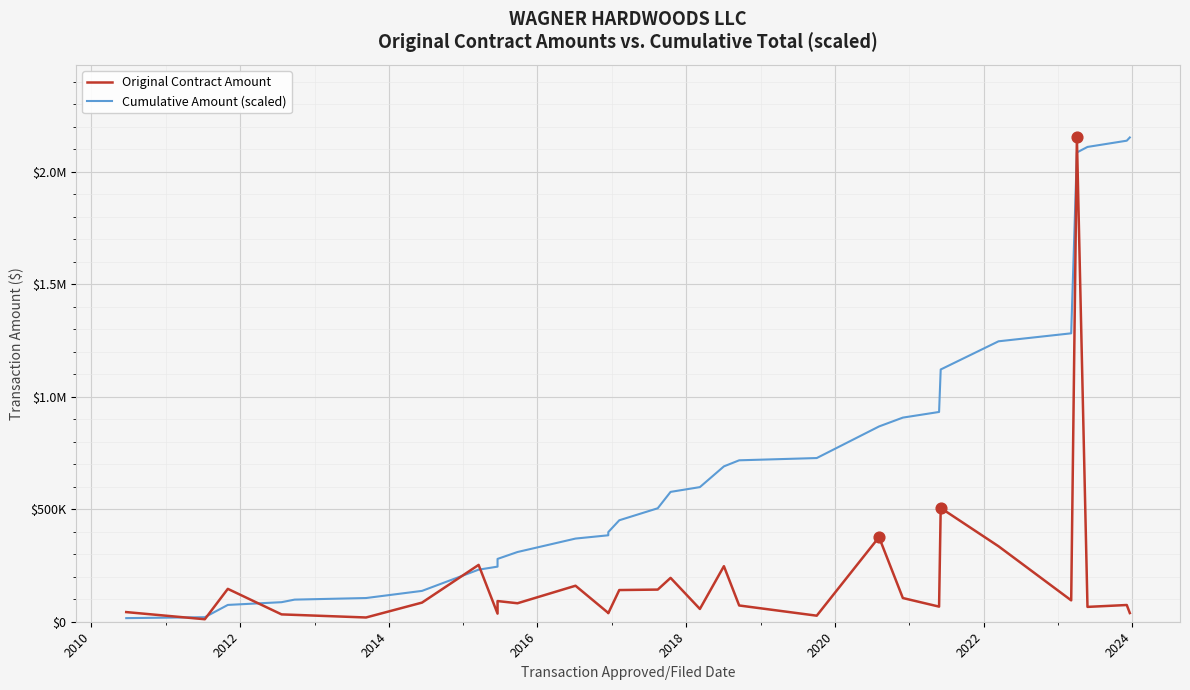

What are all the series names shown in the legend?

Original Contract Amount, Cumulative Amount (scaled)